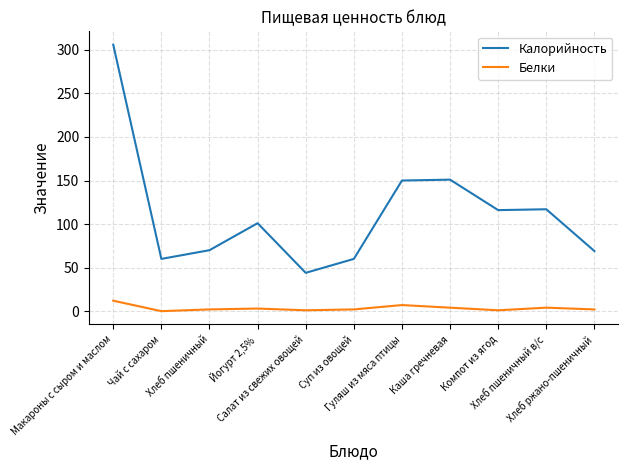

What is the maximum value shown in the chart?

306